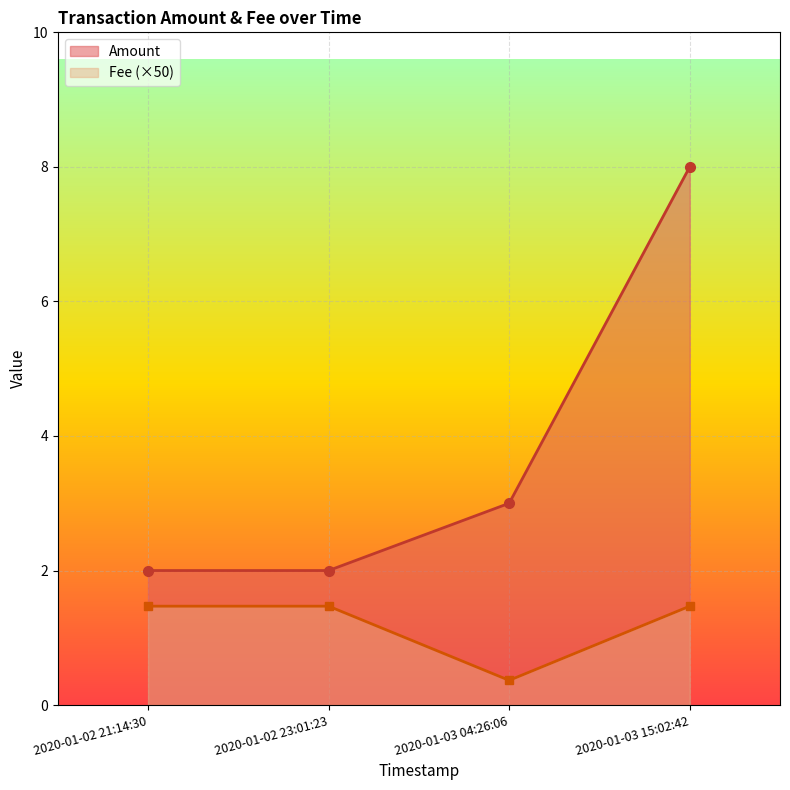

What is the value of the Amount point at the 3rd from the left?

3.0